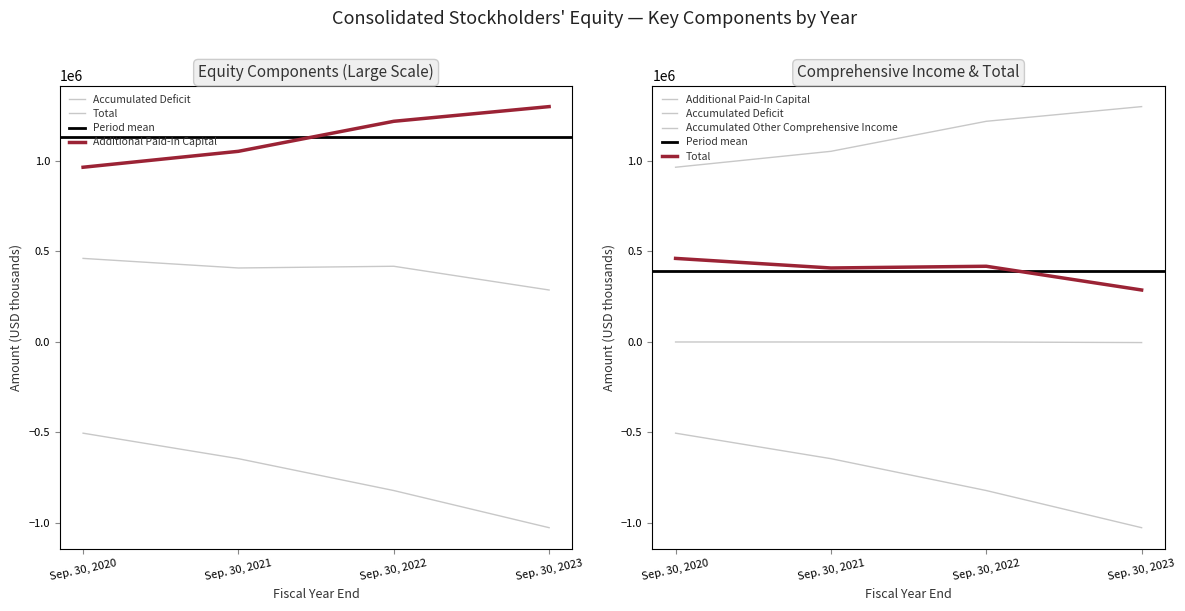

The value of Accumulated Other Comprehensive Income at Sep. 30, 2023 is -4323. True or false?

False